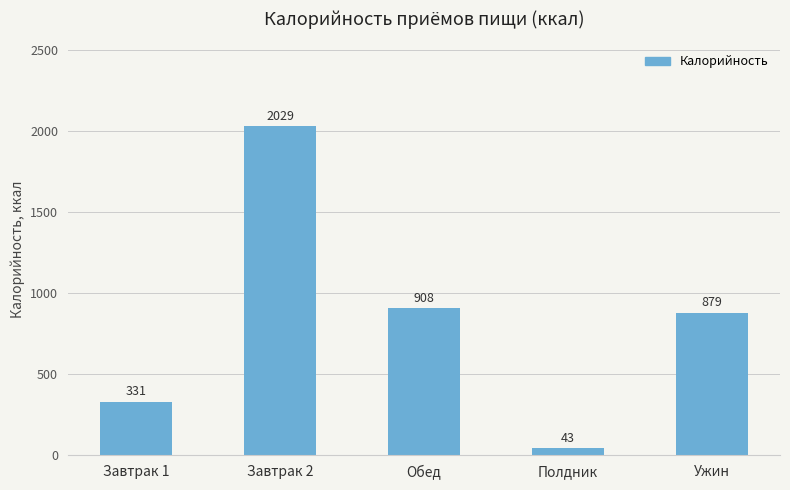

What is the difference between the maximum and minimum values?

1985.9